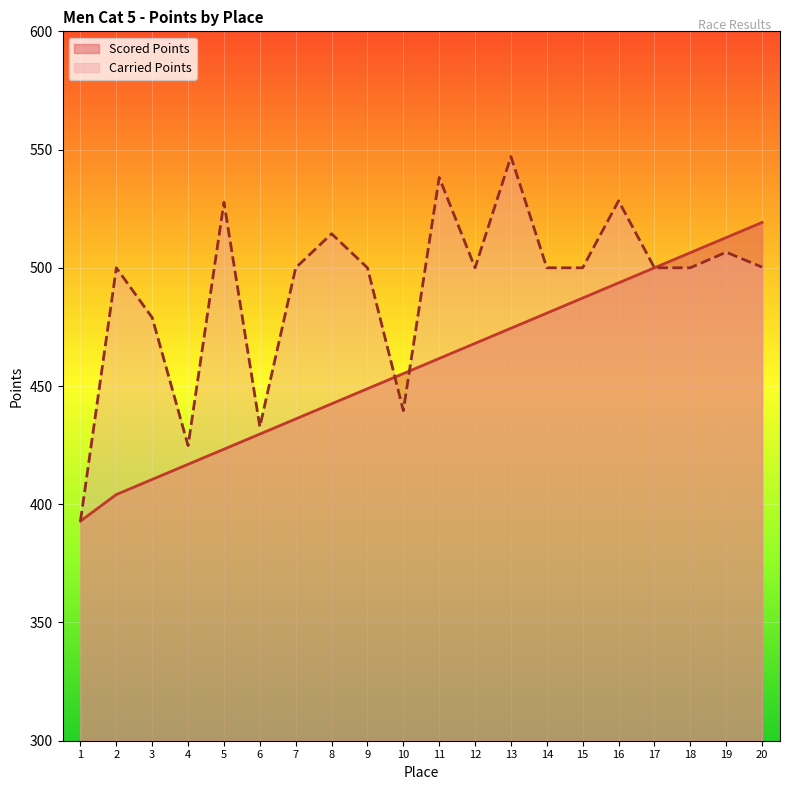

Which series ends up on top after the final intersection of Carried Points and Scored Points?

Carried Points